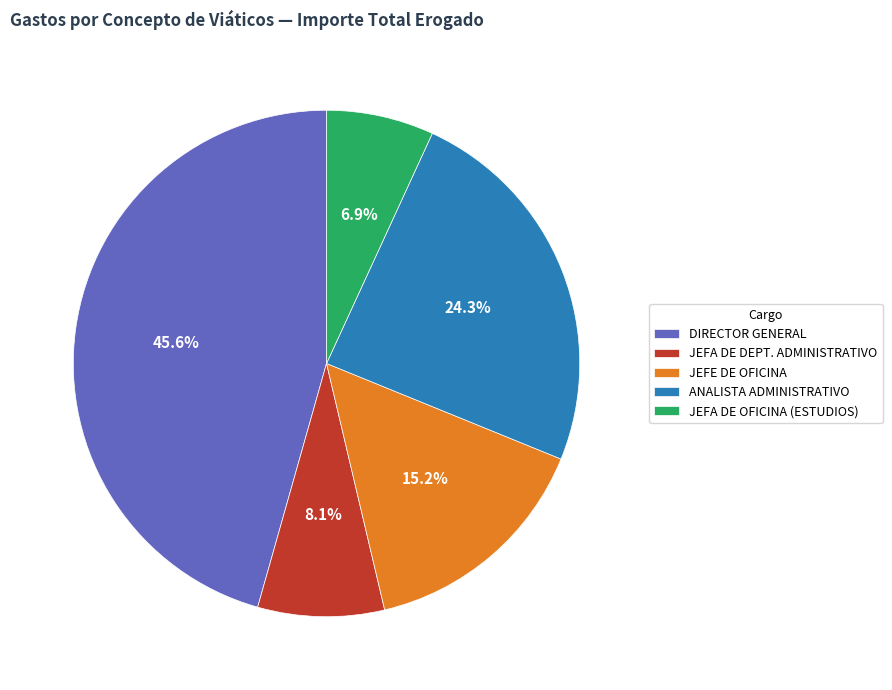

Does JEFA DE DEPT. ADMINISTRATIVO represent more than half of the total?

No